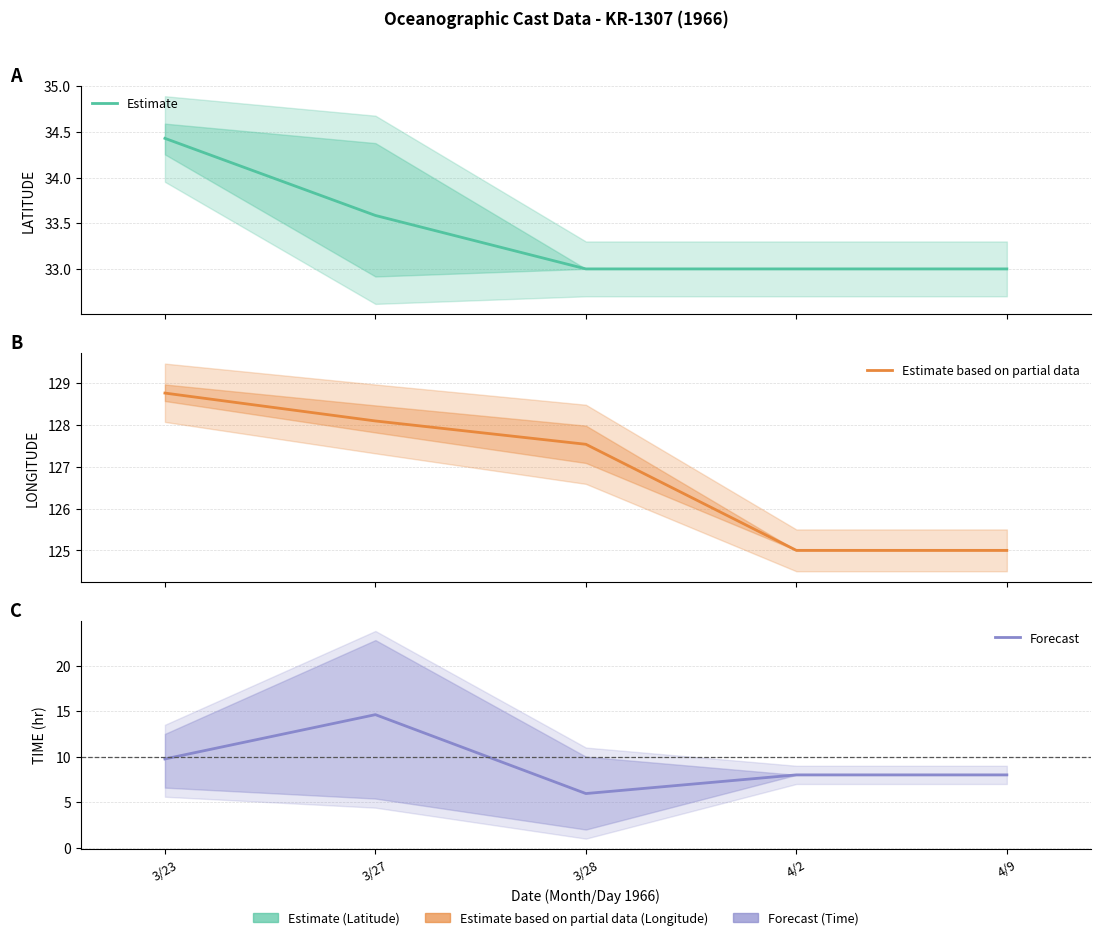

Reading left to right, what are all the values shown in this chart?

Estimate: 3/23=34.4	3/27=33.6	3/28=33.0	4/2=33.0	4/9=33.0
Estimate based on partial data: 3/23=128.8	3/27=128.1	3/28=127.5	4/2=125.0	4/9=125.0
Forecast: 3/23=9.8	3/27=14.6	3/28=6.0	4/2=8.0	4/9=8.0